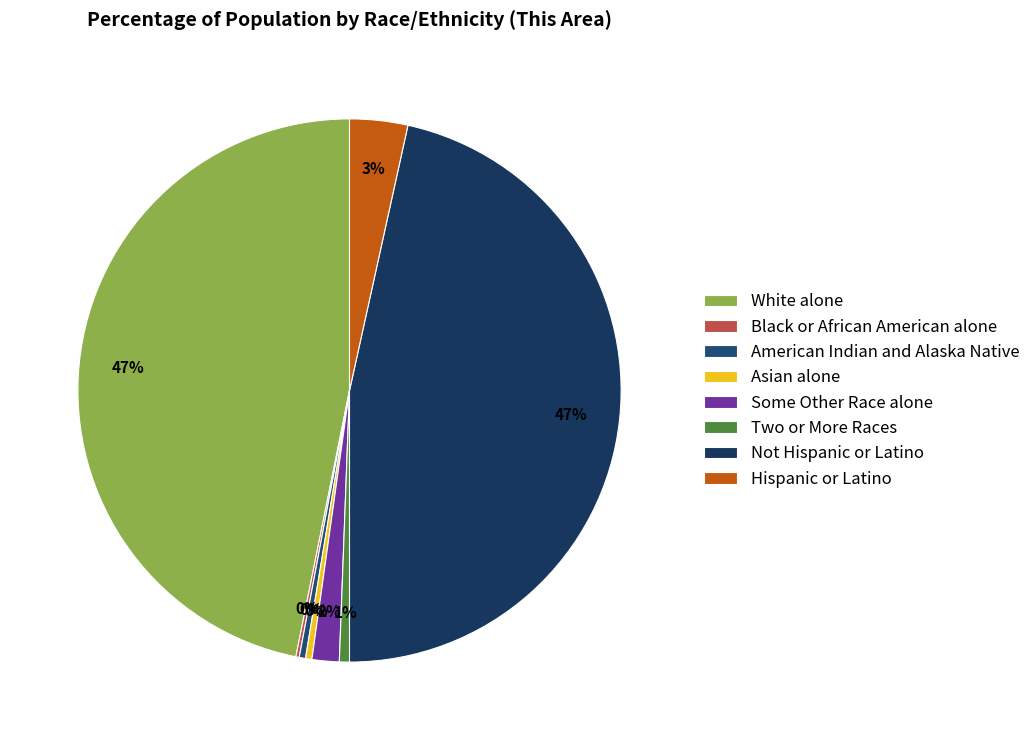

Which slice is the largest?

White alone